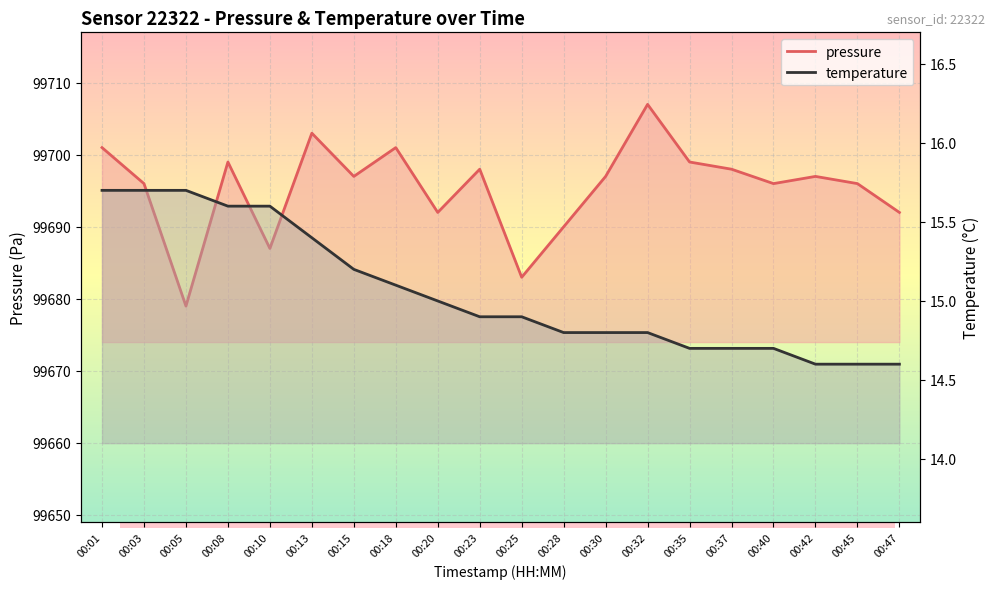

Reading right to left, extract all data points from this chart.

pressure: 00:47=99692.0	00:45=99696.0	00:42=99697.0	00:40=99696.0	00:37=99698.0	00:35=99699.0	00:32=99707.0	00:30=99697.0	00:28=99690.0	00:25=99683.0	00:23=99698.0	00:20=99692.0	00:18=99701.0	00:15=99697.0	00:13=99703.0	00:10=99687.0	00:08=99699.0	00:05=99679.0	00:03=99696.0	00:01=99701.0
temperature: 00:47=14.6	00:45=14.6	00:42=14.6	00:40=14.7	00:37=14.7	00:35=14.7	00:32=14.8	00:30=14.8	00:28=14.8	00:25=14.9	00:23=14.9	00:20=15.0	00:18=15.1	00:15=15.2	00:13=15.4	00:10=15.6	00:08=15.6	00:05=15.7	00:03=15.7	00:01=15.7